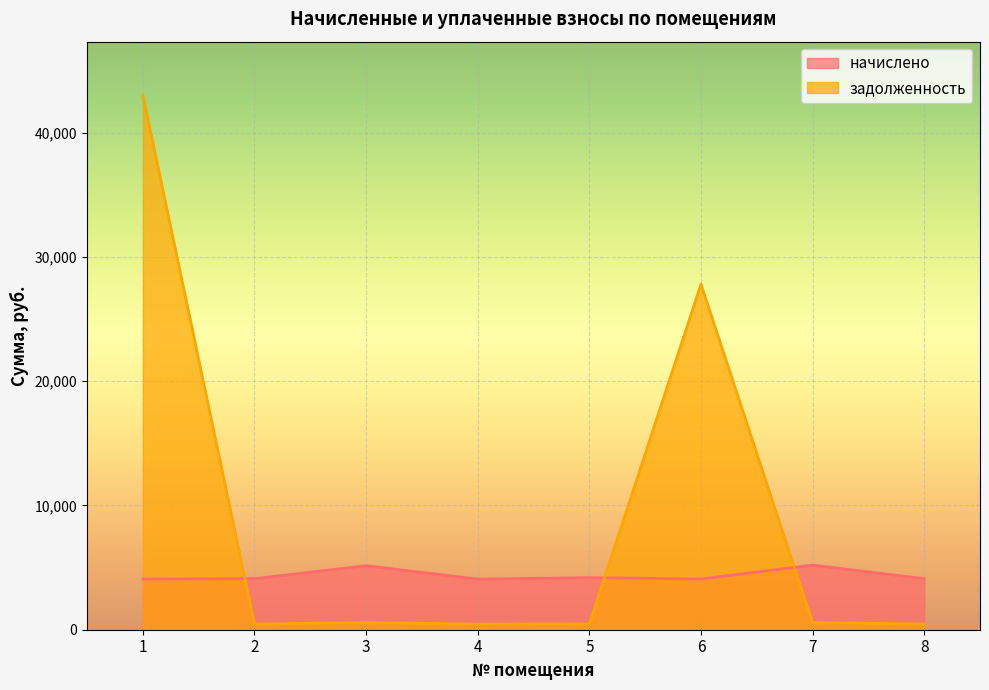

Where is задолженность nearest to the value 21734?

6